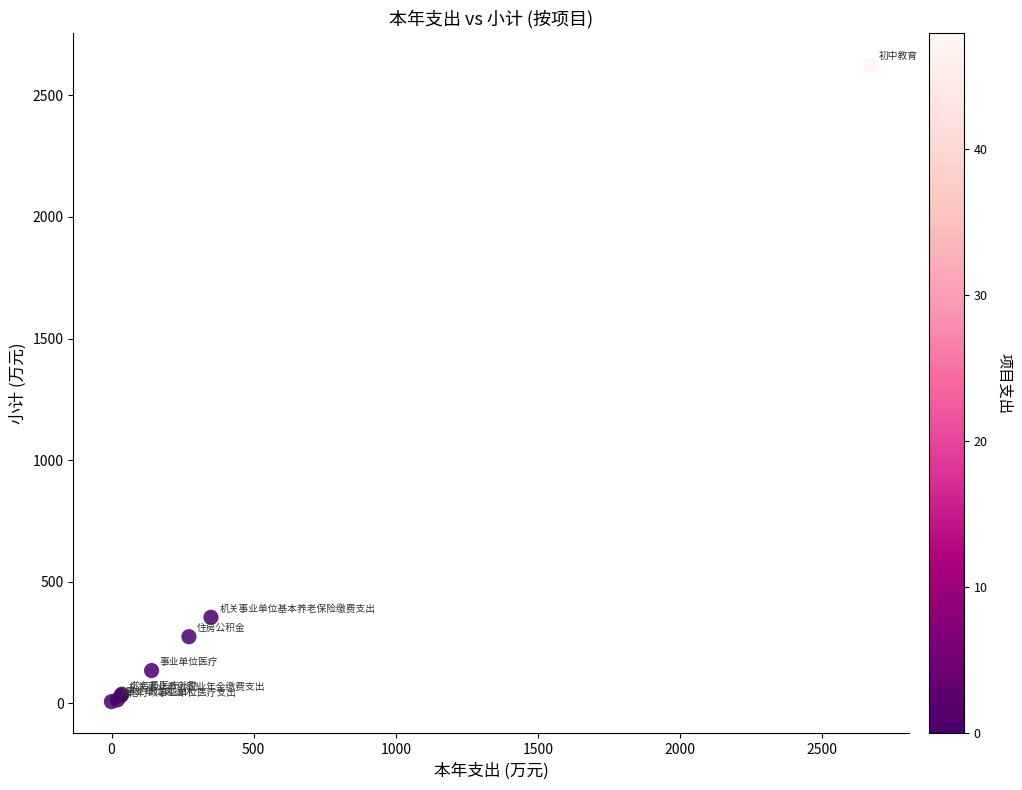

What Y value in the scatter plot is closest to 1315?

353.2